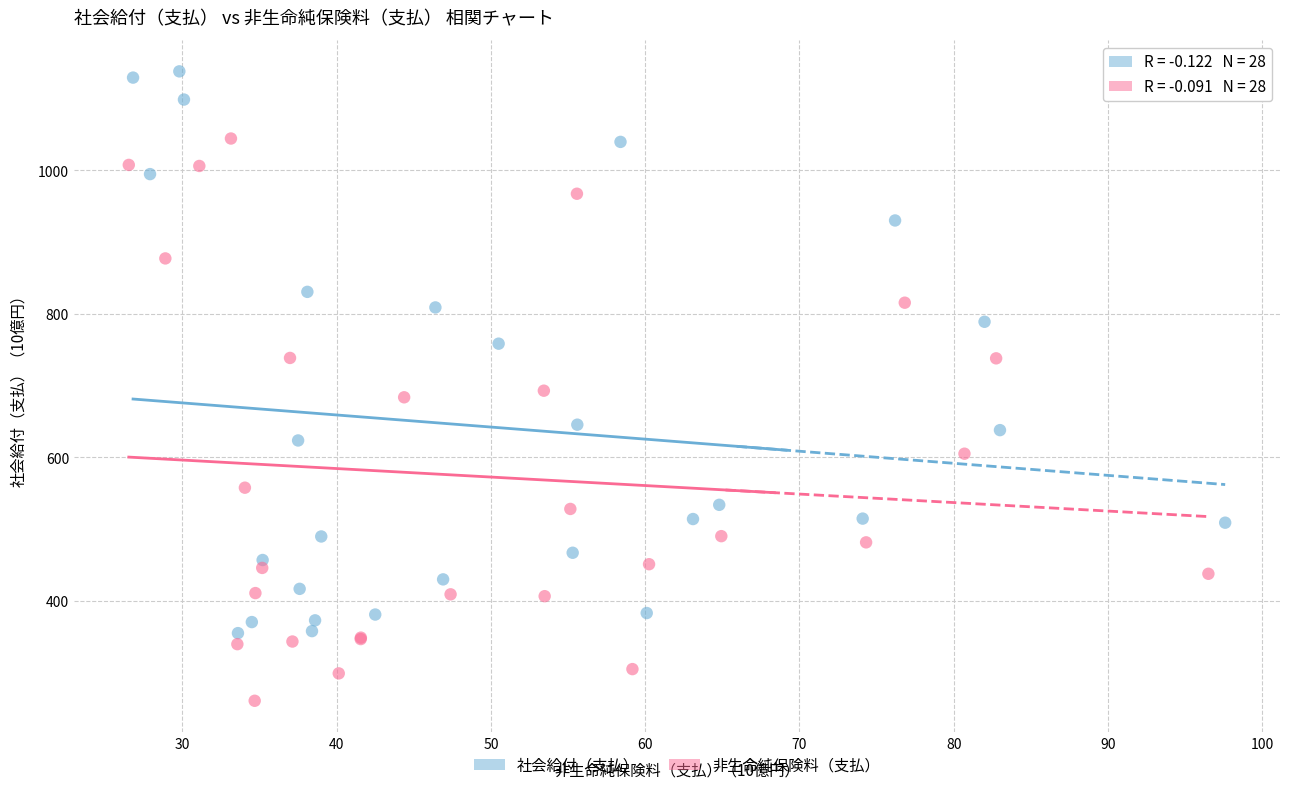

Which series contains the lowest Y value?

非生命純保険料（支払）